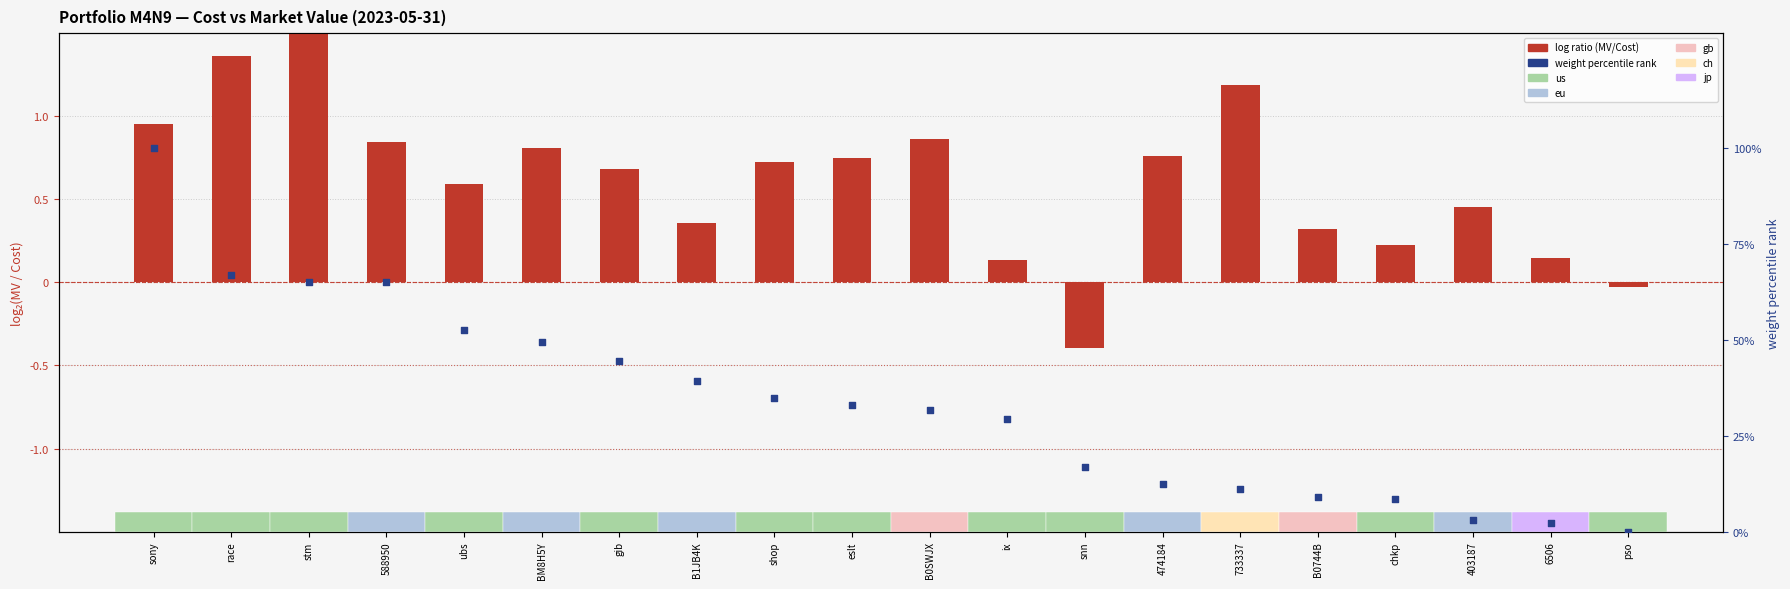

Which series contains the lowest Y value?

log ratio (MV/Cost)